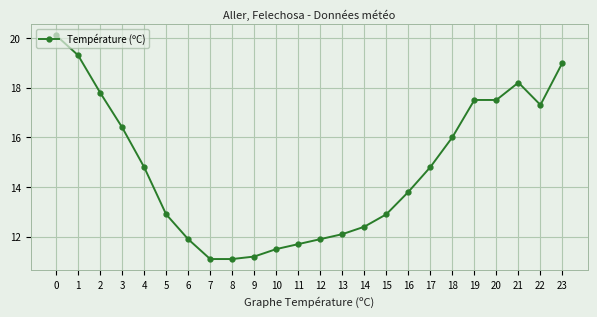

True or false: the data has more than 2 interior local peaks.

False